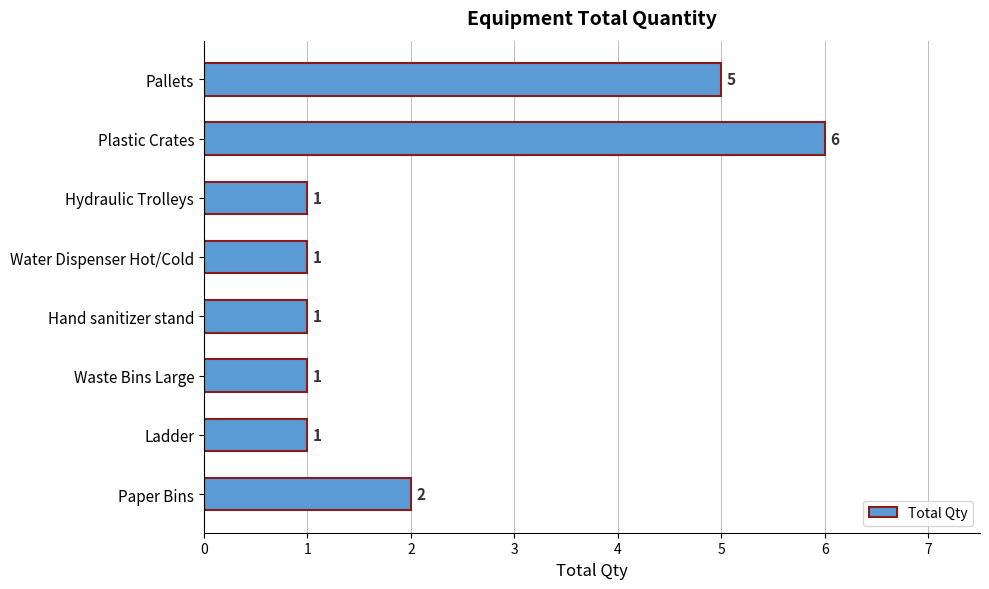

How many distinct data groups are displayed?

1